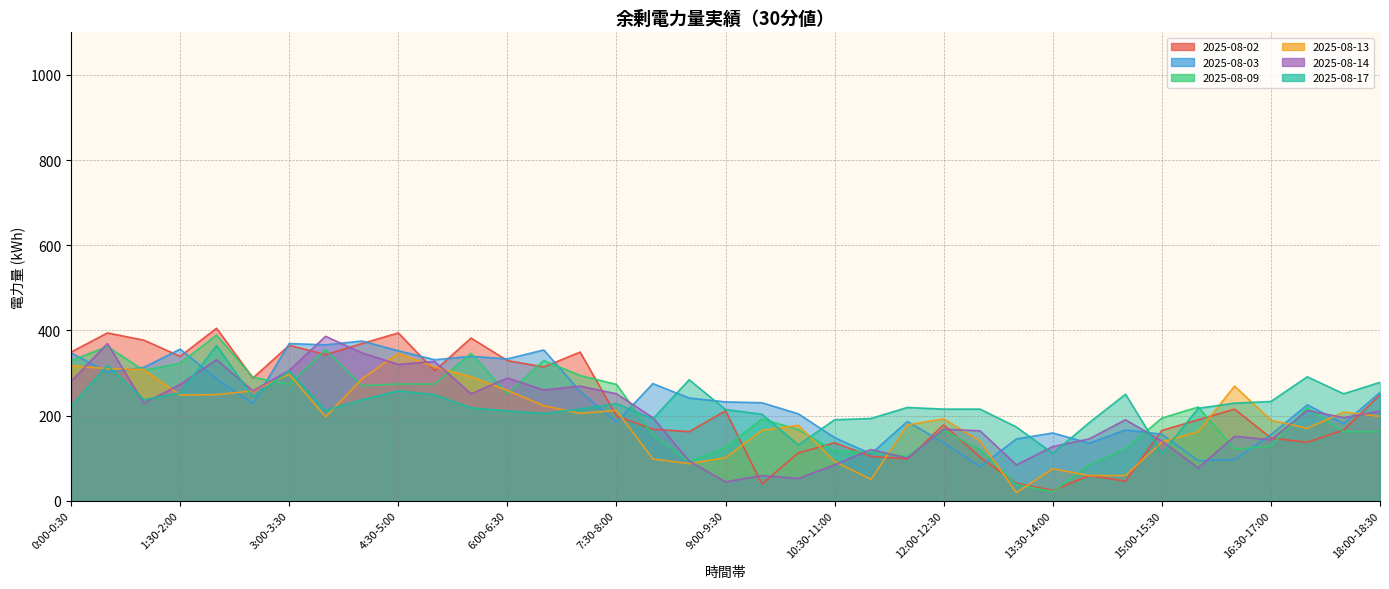

At which category does 2025-08-13 reach its first local valley?

1:30-2:00